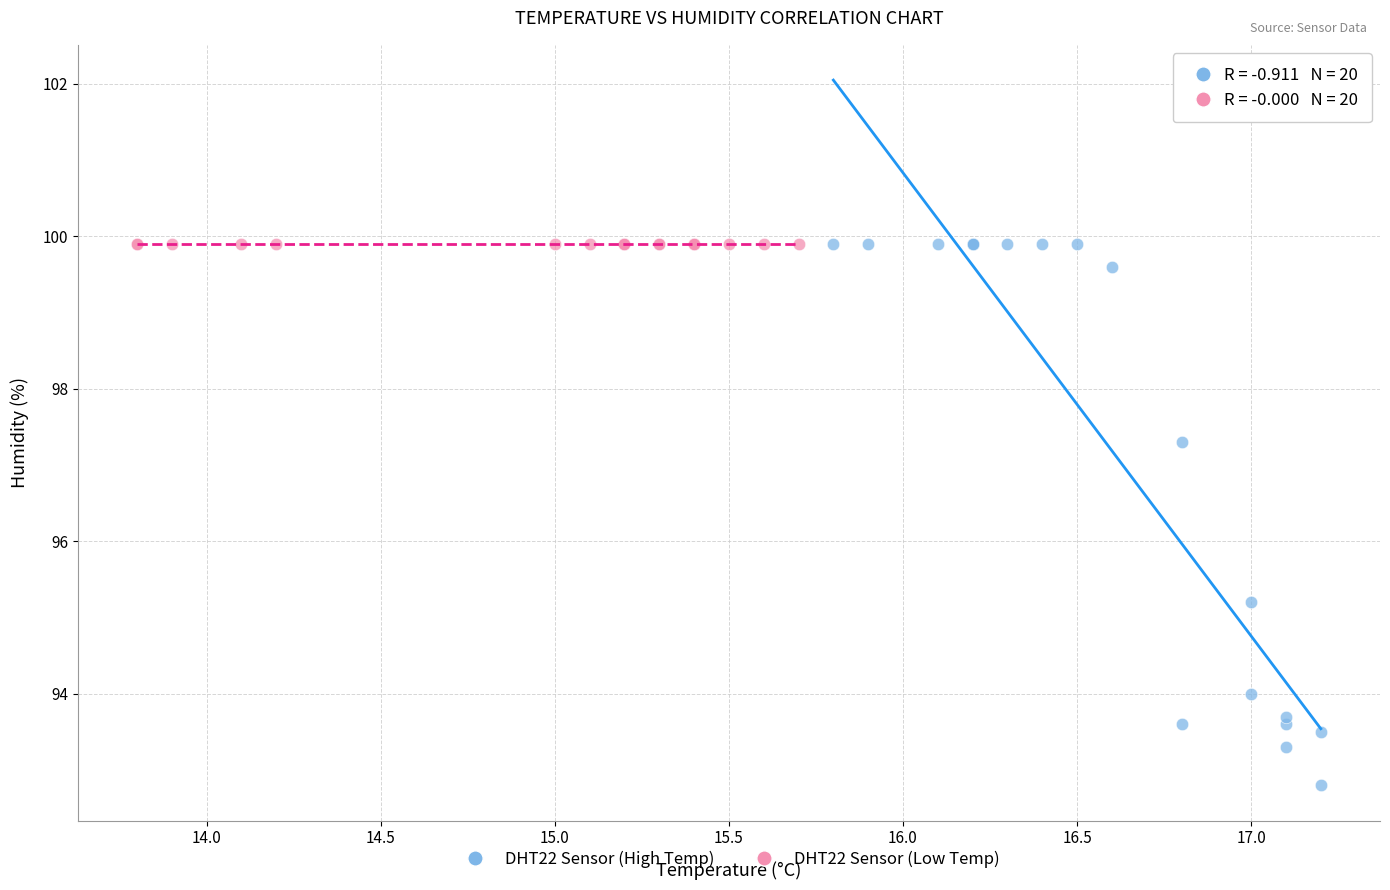

Which series reaches the minimum Y coordinate?

DHT22 Sensor (High Temp)